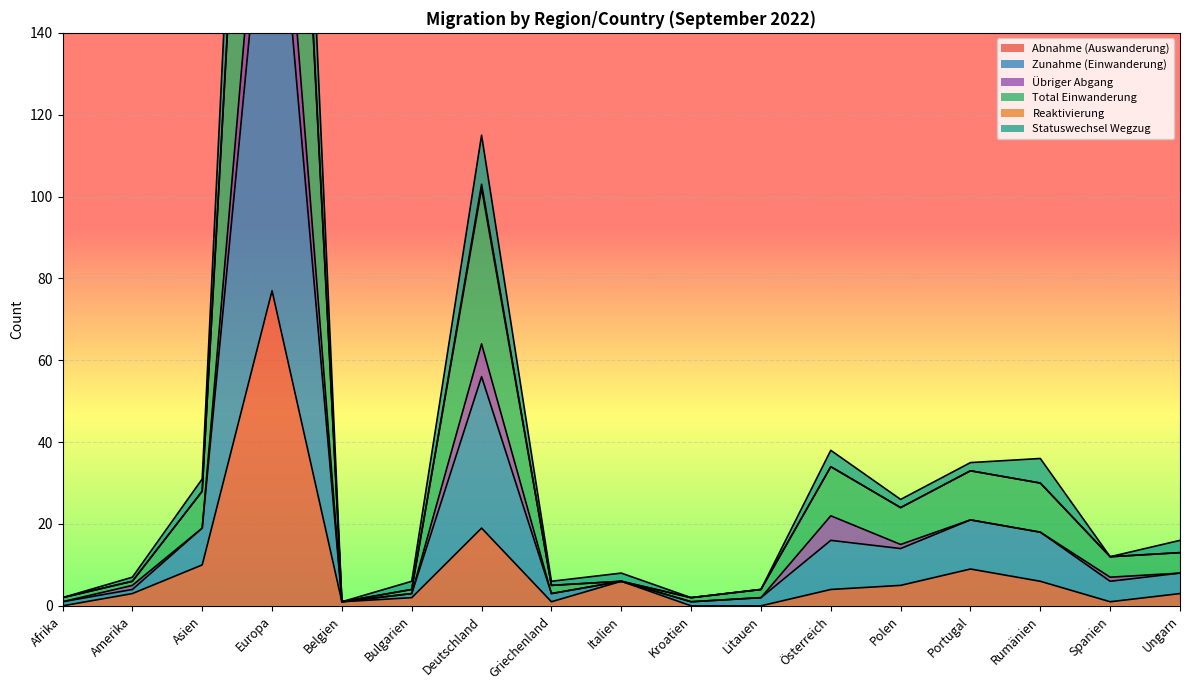

Where is Statuswechsel Wegzug nearest to the value 192?

Deutschland